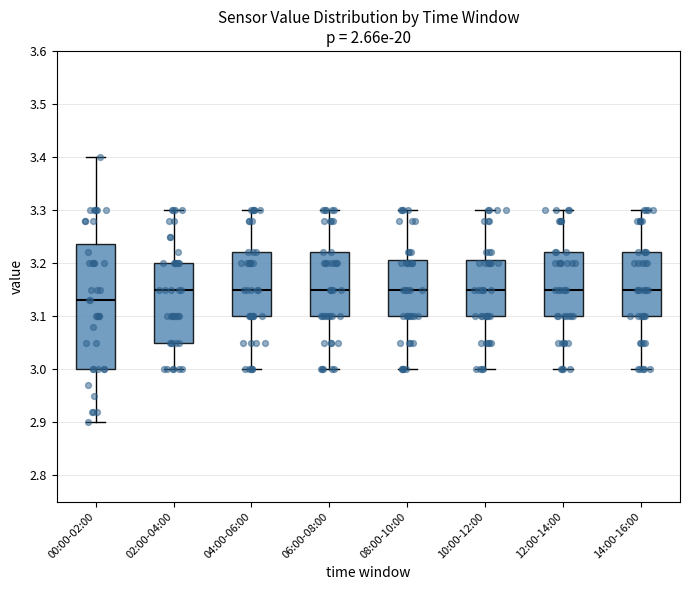

Reading left to right, read every box against the y-axis: the position of its median line, the range the box covers, and the ends of its whiskers. The values are not printed on the chart, so give them approximately, as read against the axis.

00:00-02:00: median 3.13, box 3.00 to 3.24, whiskers 2.90 to 3.40
02:00-04:00: median 3.15, box 3.05 to 3.20, whiskers 3.00 to 3.30
04:00-06:00: median 3.15, box 3.10 to 3.22, whiskers 3.00 to 3.30
06:00-08:00: median 3.15, box 3.10 to 3.22, whiskers 3.00 to 3.30
08:00-10:00: median 3.15, box 3.10 to 3.21, whiskers 3.00 to 3.30
10:00-12:00: median 3.15, box 3.10 to 3.21, whiskers 3.00 to 3.30
12:00-14:00: median 3.15, box 3.10 to 3.22, whiskers 3.00 to 3.30
14:00-16:00: median 3.15, box 3.10 to 3.22, whiskers 3.00 to 3.30